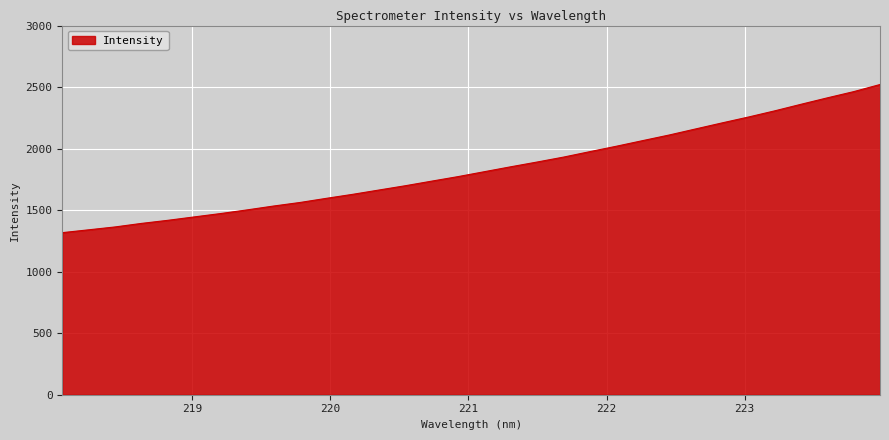

What is the greatest value displayed?

2520.9